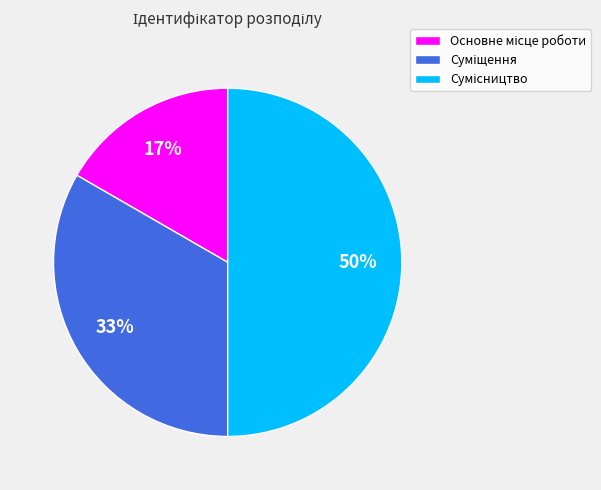

To the nearest percent, what is the average slice percentage?

33%